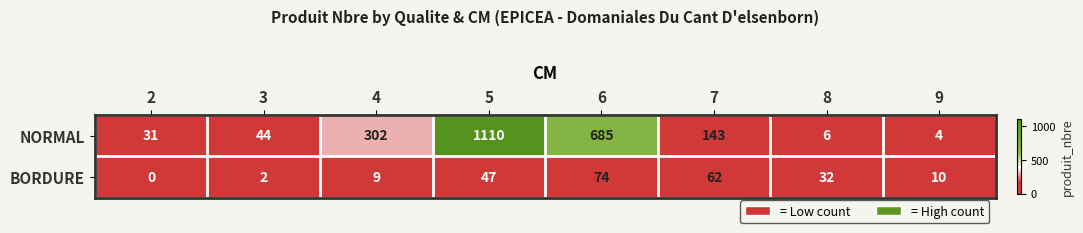

Reading right to left, what are all the values shown in this chart?

NORMAL: 4	6	143	685	1110	302	44	31
BORDURE: 10	32	62	74	47	9	2	0